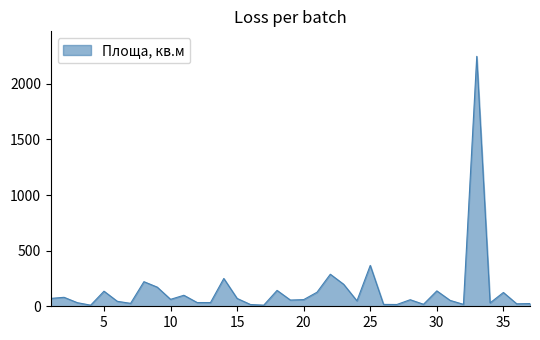

At which category does the chart reach its minimum across all series?

4